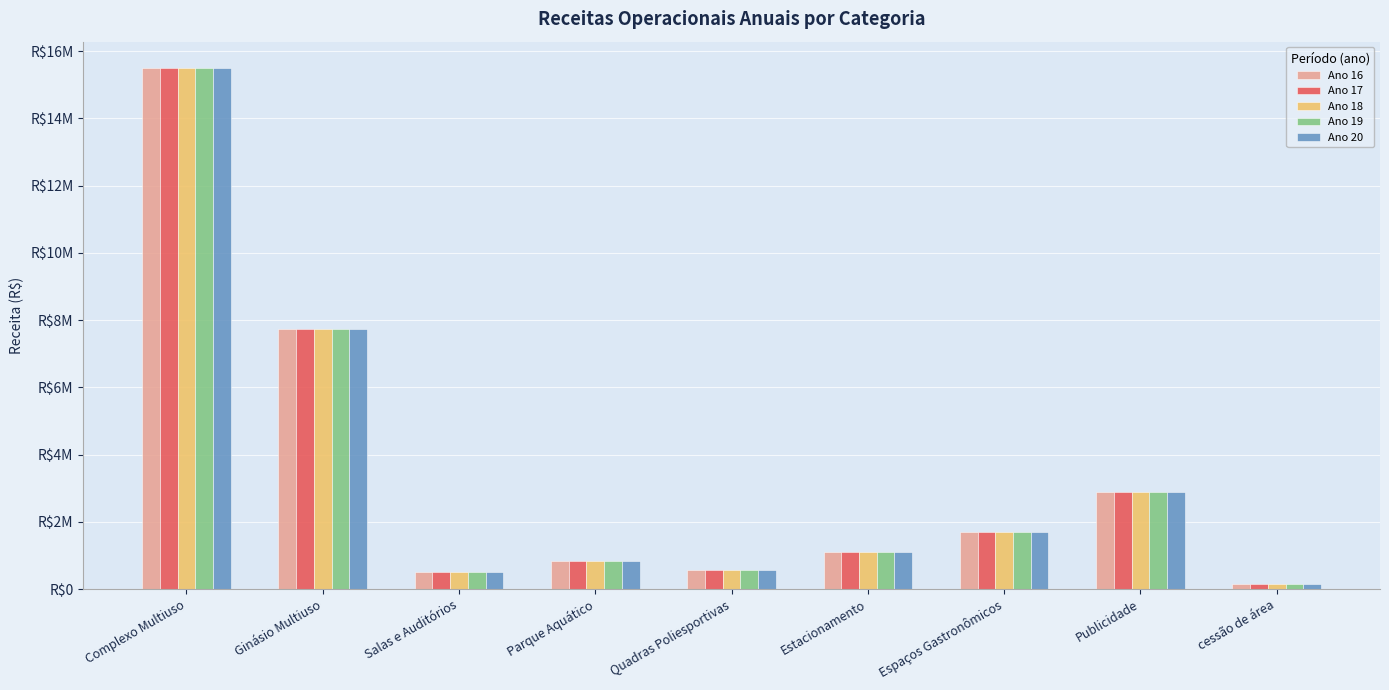

What is the difference between the Ano 19 values at Espaços Gastronômicos and Quadras Poliesportivas?

1133010.4